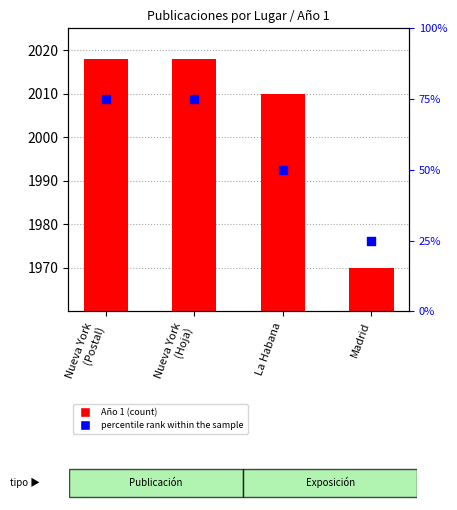

At how many categories does at least one series exceed 1561?

4